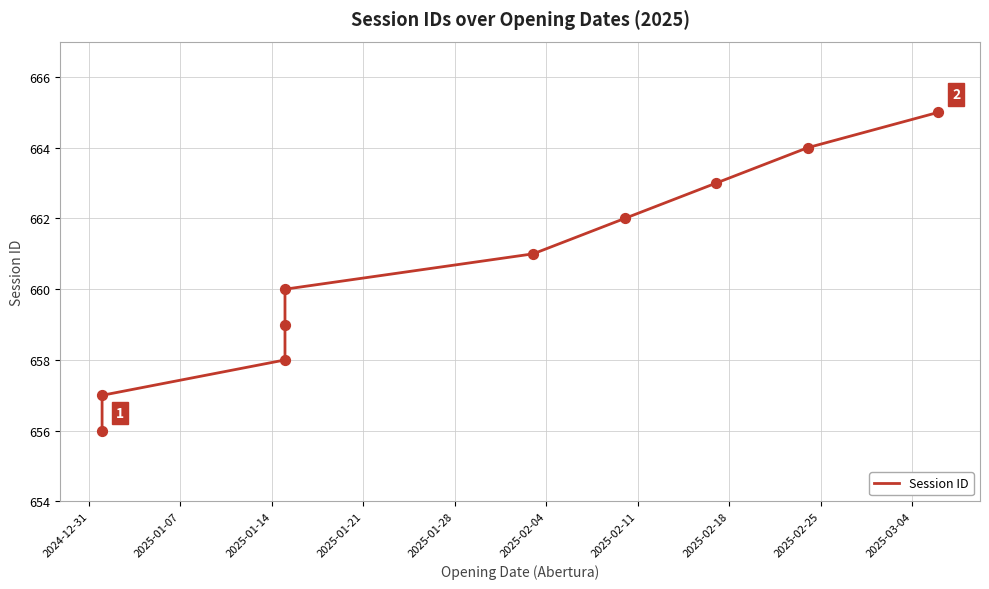

Approximately how many times larger is the value at 2025-02-18 compared to 2025-01-28?

1.0